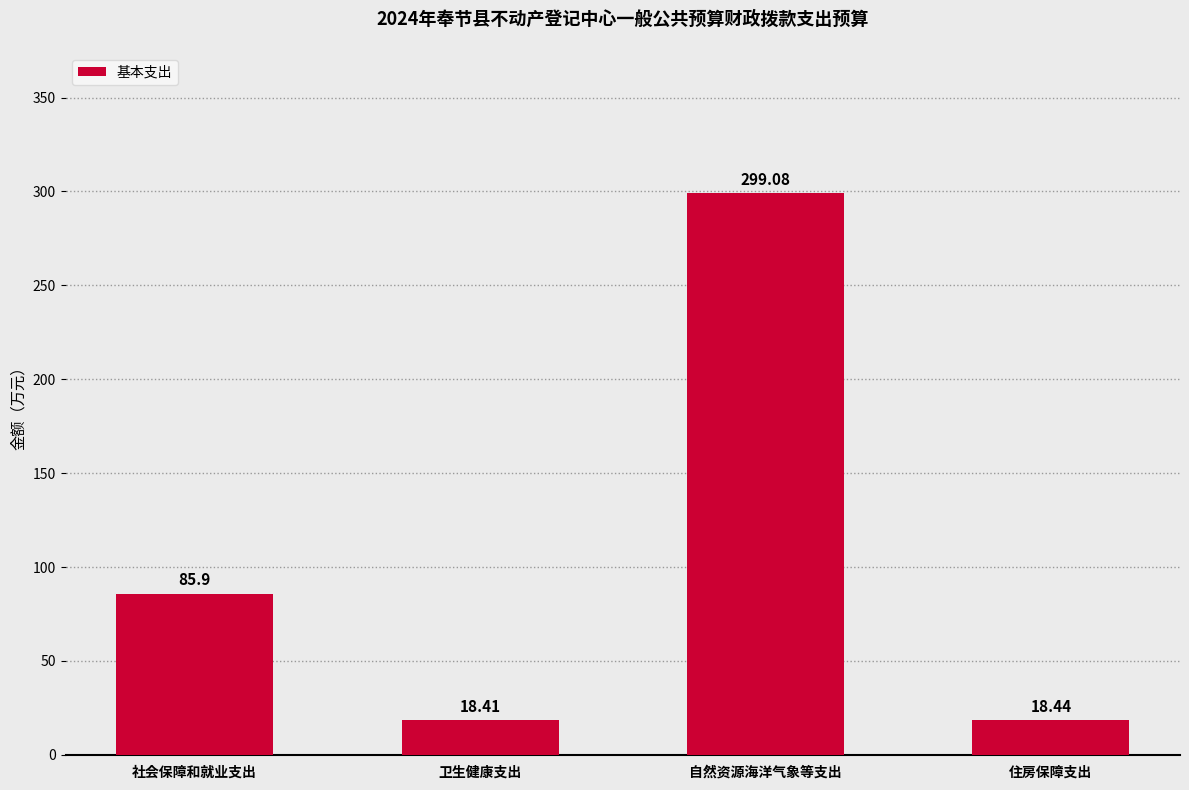

Rank the categories by value from highest to lowest.

自然资源海洋气象等支出, 社会保障和就业支出, 住房保障支出, 卫生健康支出